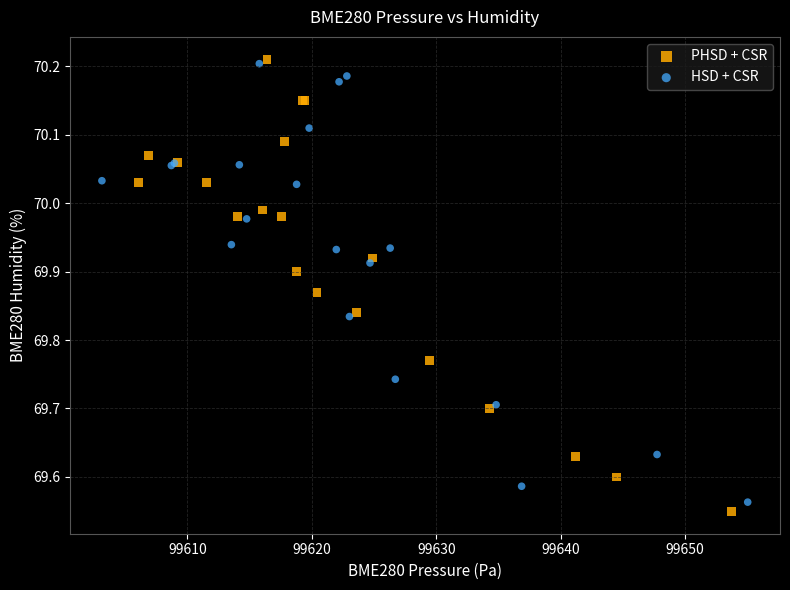

Which series reaches the maximum Y coordinate?

PHSD + CSR